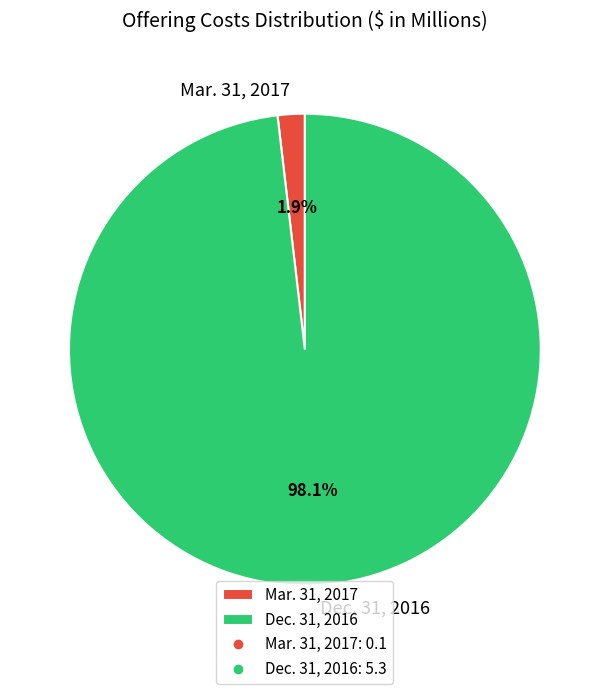

To the nearest percent, what is the combined percentage of Dec. 31, 2016 and Mar. 31, 2017?

100%